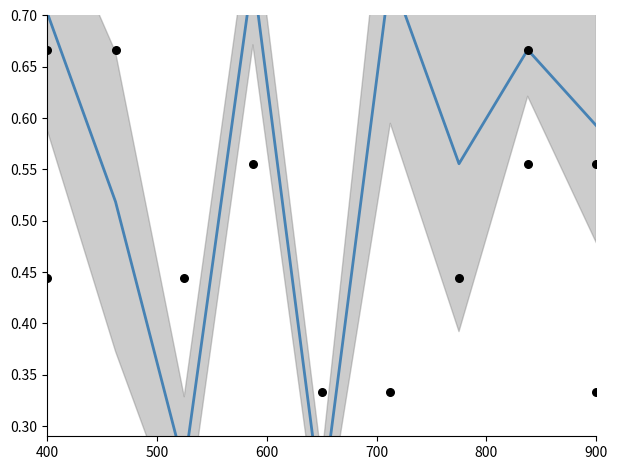

At how many categories does at least one series exceed 0?

9